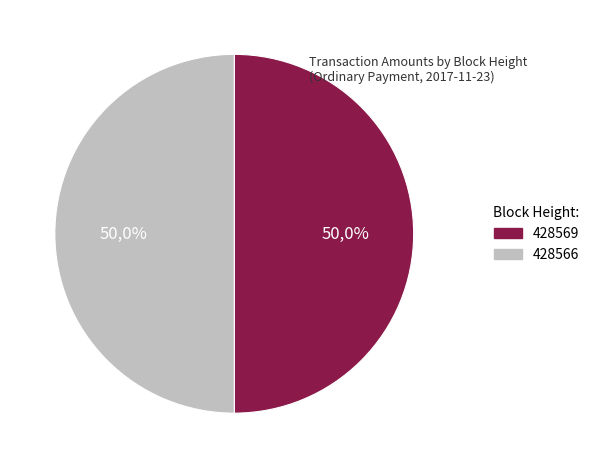

What percentage is the 428569 slice, to the nearest percent?

50%